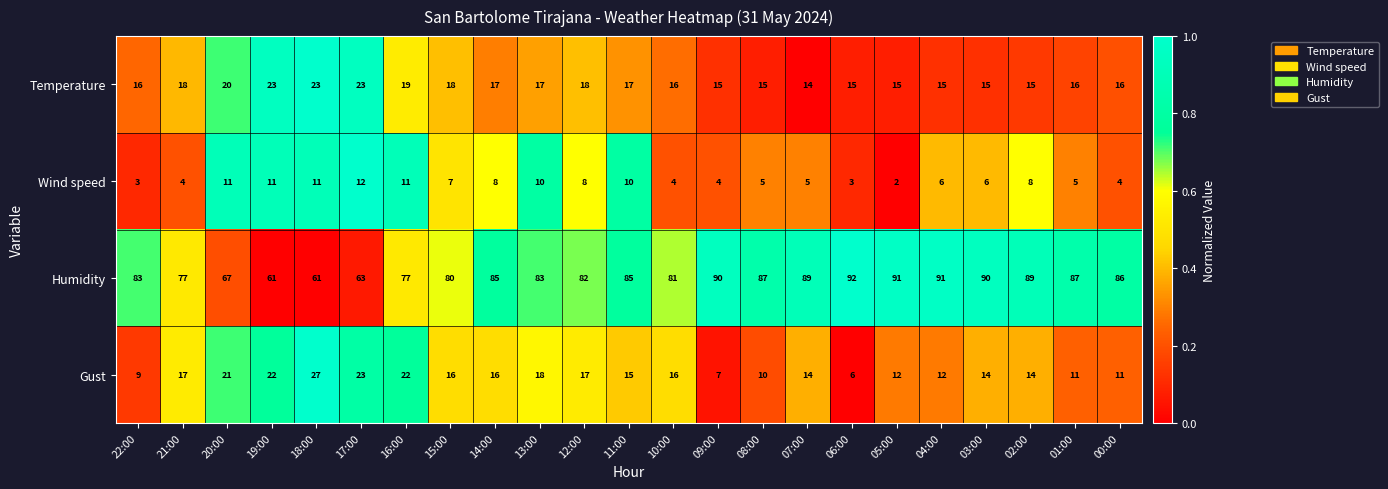

What is the sum of all Temperature values?

396